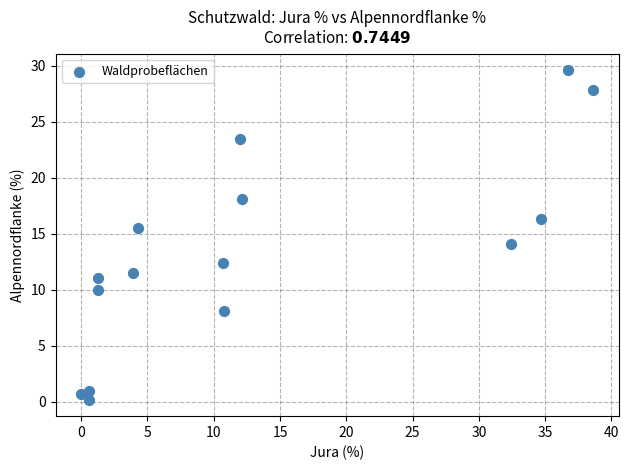

What is the range of X values (max minus min)?

38.6